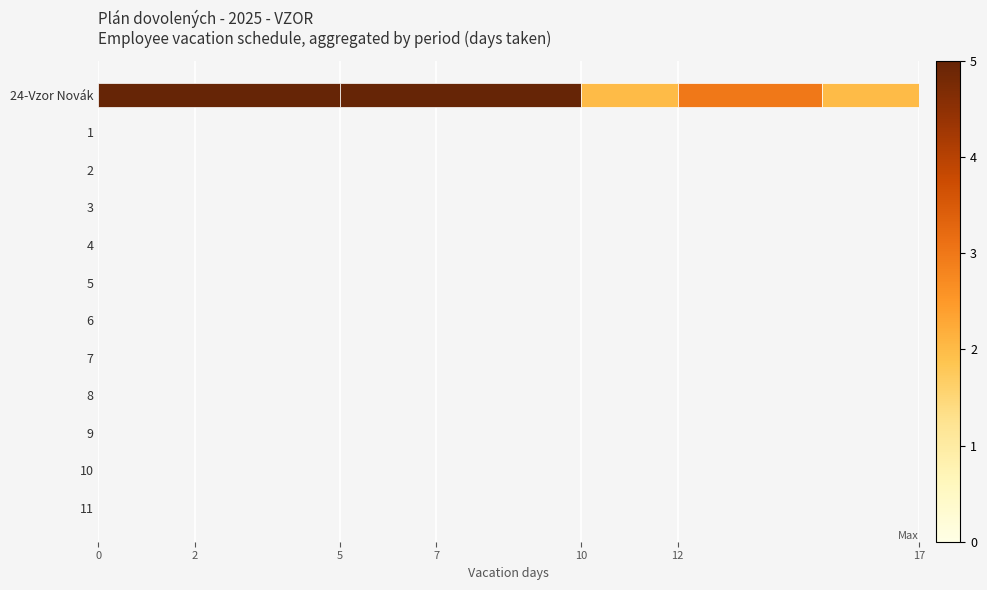

Count the number of categories in the chart.

12